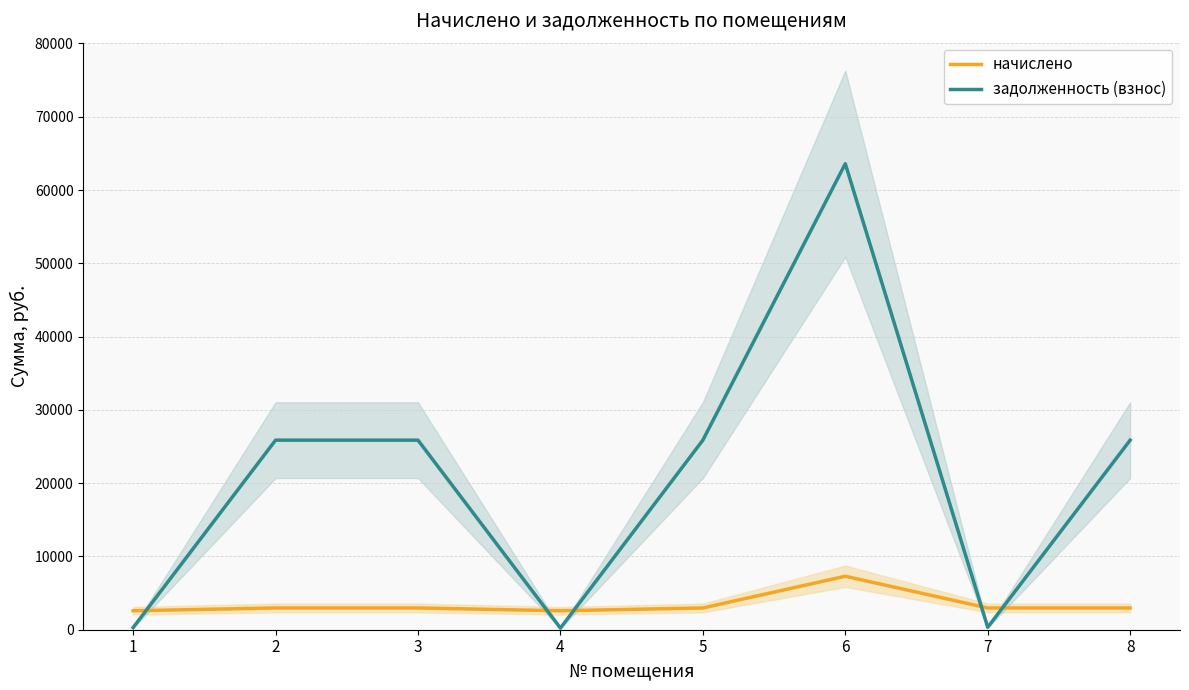

At which label does начислено first exceed 2967?

2